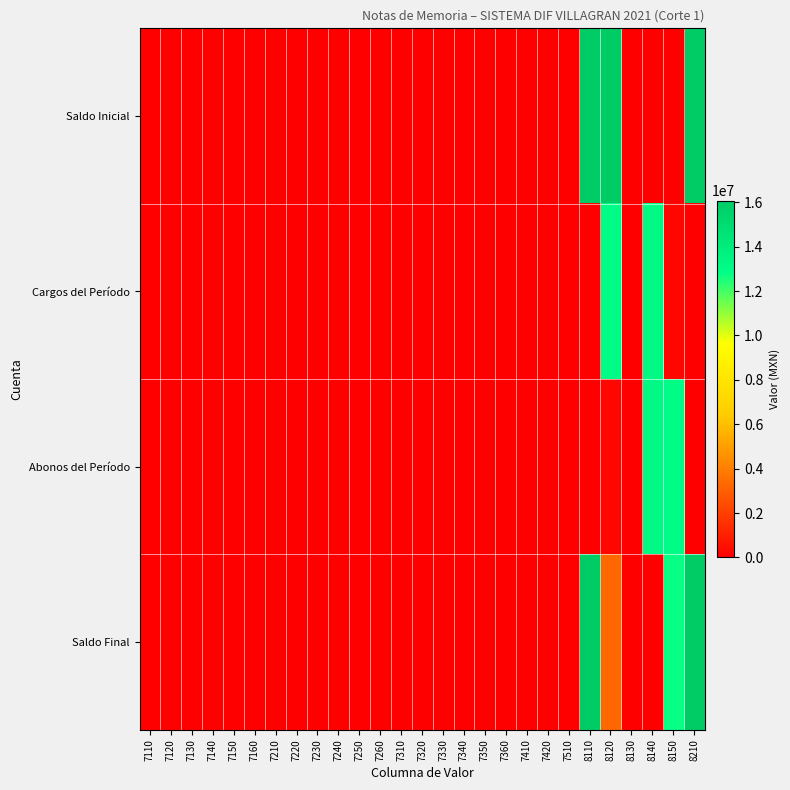

Which has a higher value, 7360 or 7240?

7360